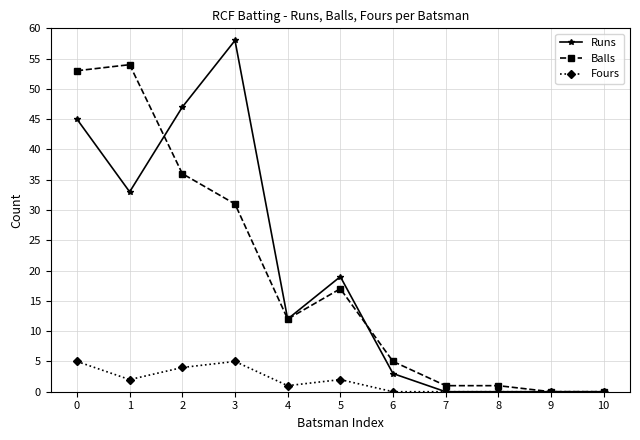

What is the value of the Balls point at the 5th from the left?

12